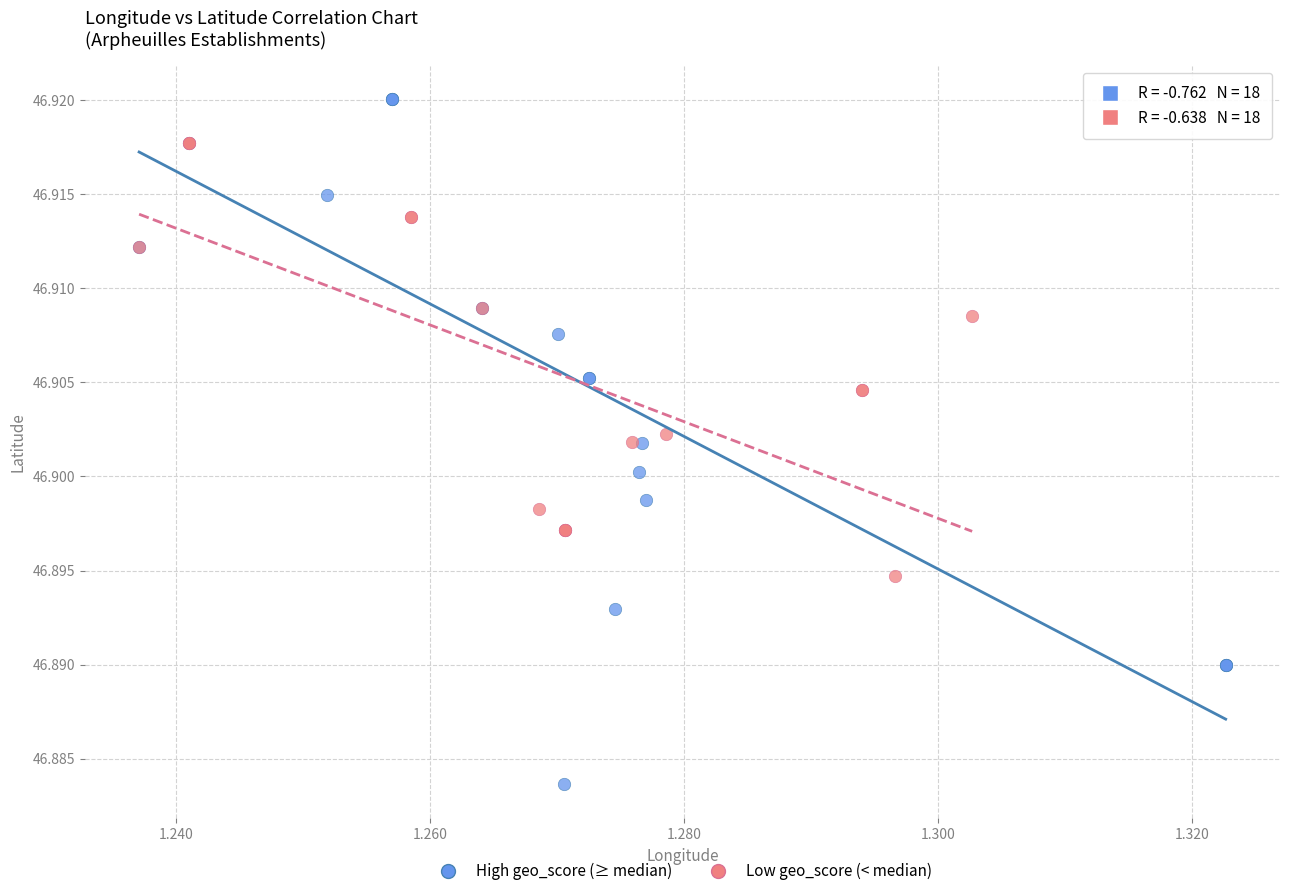

Which series reaches the maximum Y coordinate?

High geo_score (≥ median)